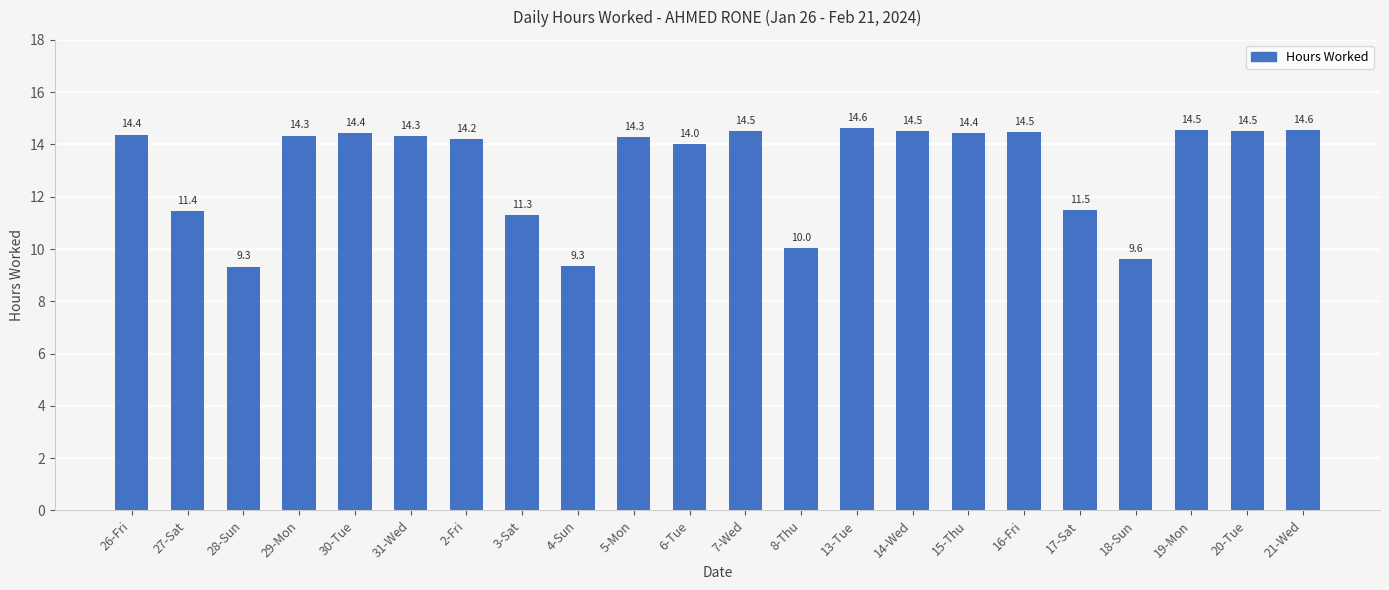

What is the label of the 1st bar from the right?

21-Wed